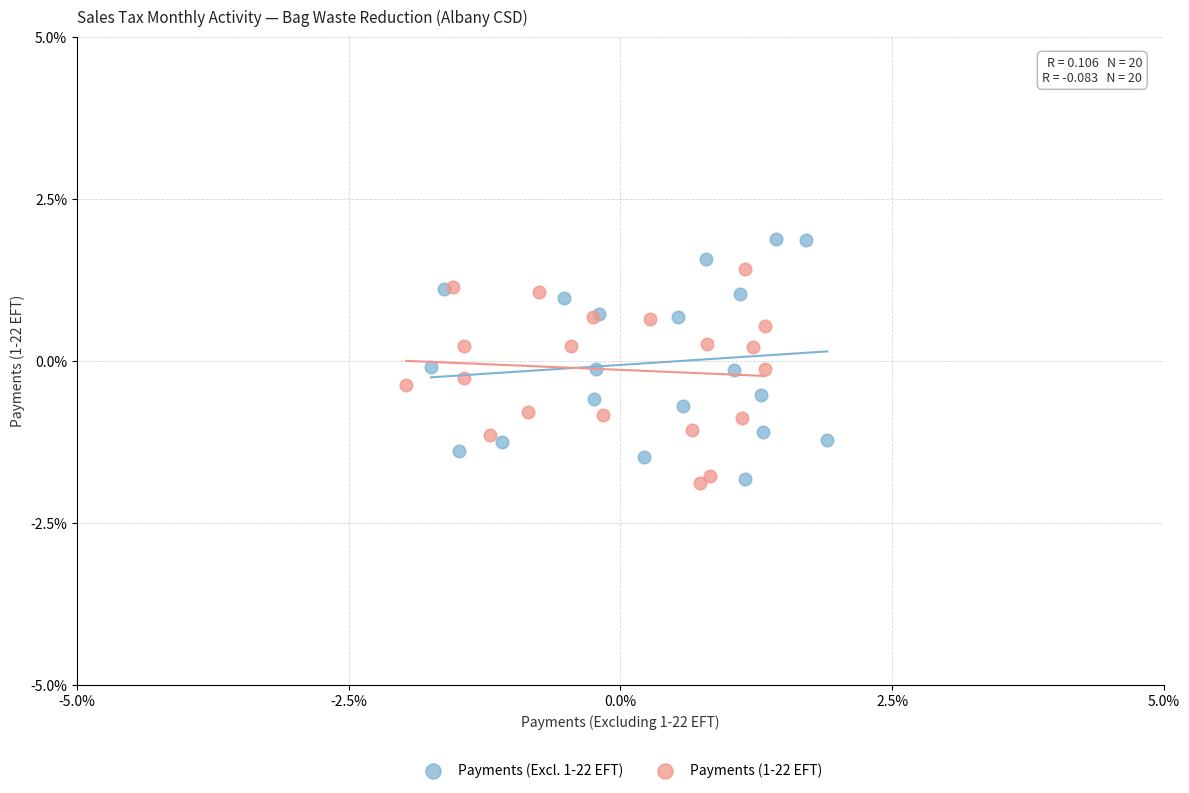

Which series has the widest spread of Y values?

Payments (Excl. 1-22 EFT)